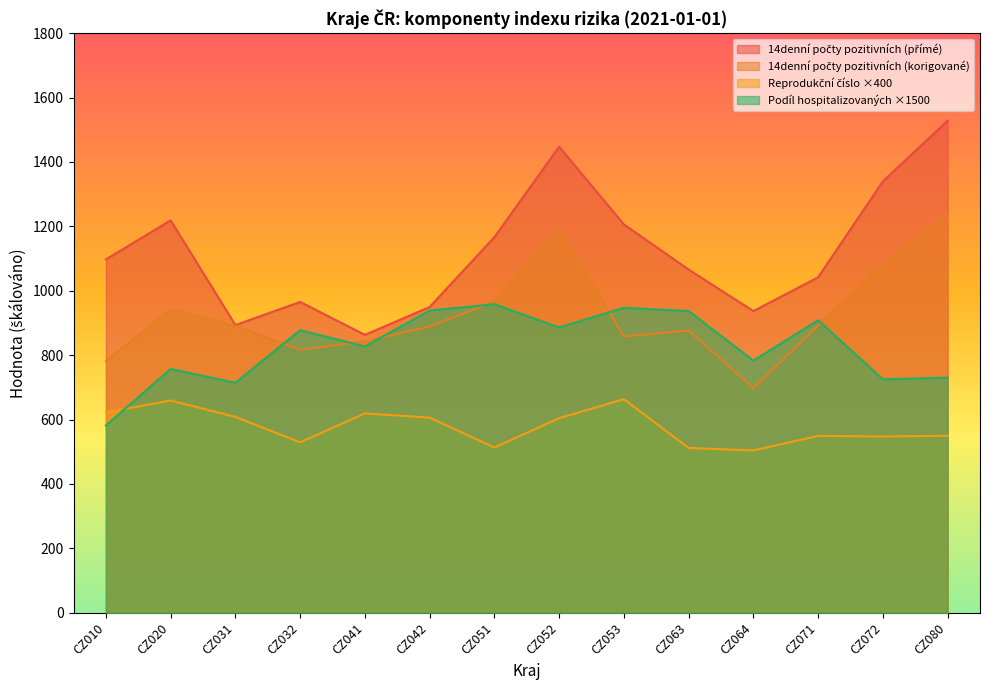

What is the total value across all series at CZ020?

3576.8